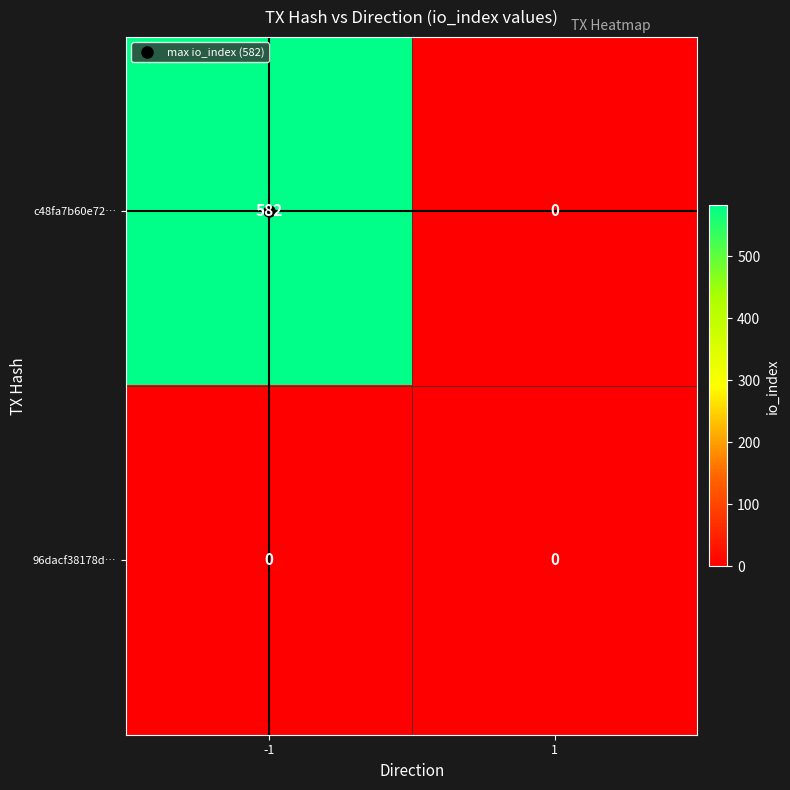

Count the number of data series in this chart.

2